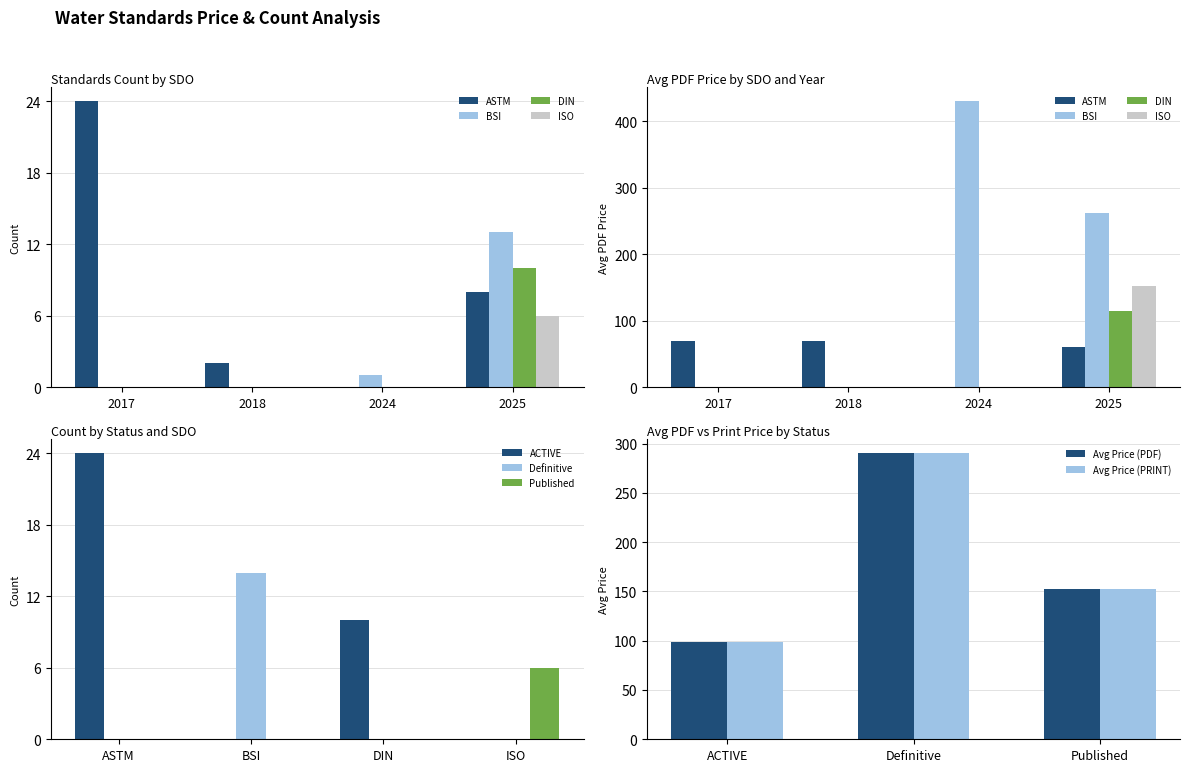

Rank the categories by Avg Price (PRINT) value from highest to lowest.

Definitive, Published, ACTIVE